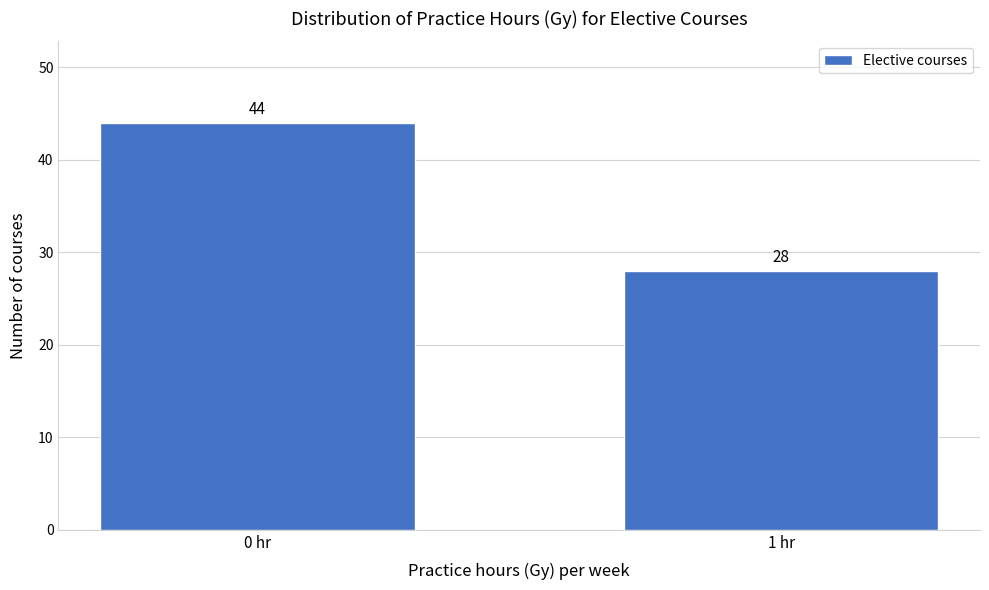

Reading left to right, transcribe all the data shown in this chart.

0 hr=44	1 hr=28